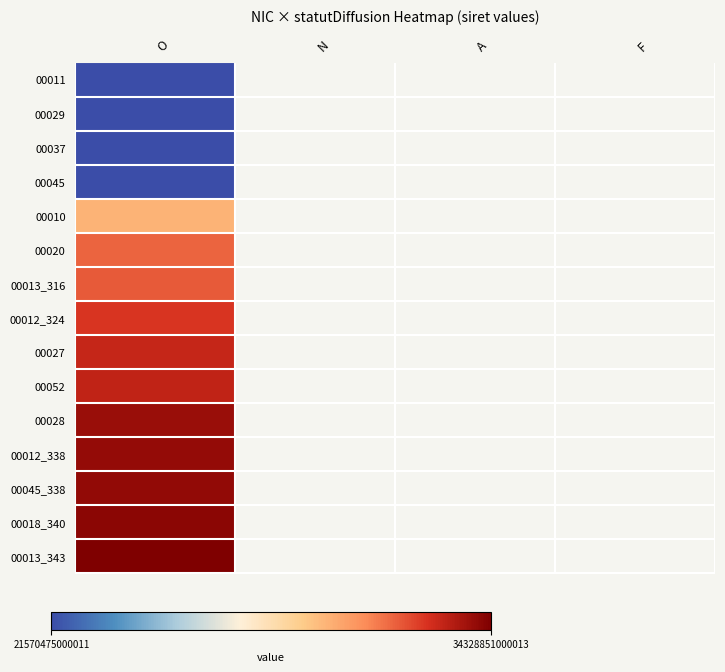

What is the greatest value displayed?

34328851000013